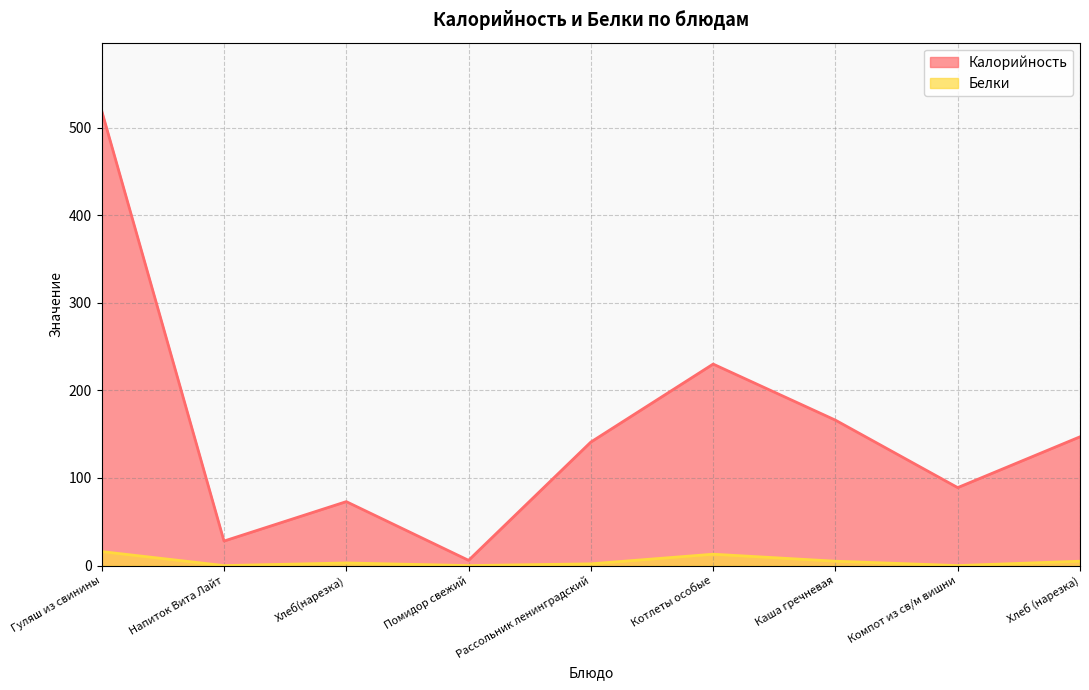

At which category does Белки reach its first local peak?

Хлеб(нарезка)